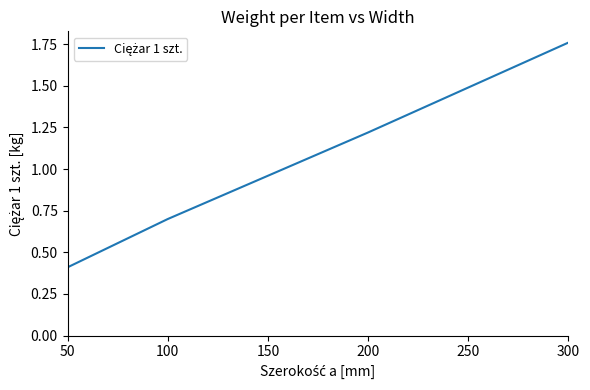

Which label corresponds to the smallest value in the chart?

50